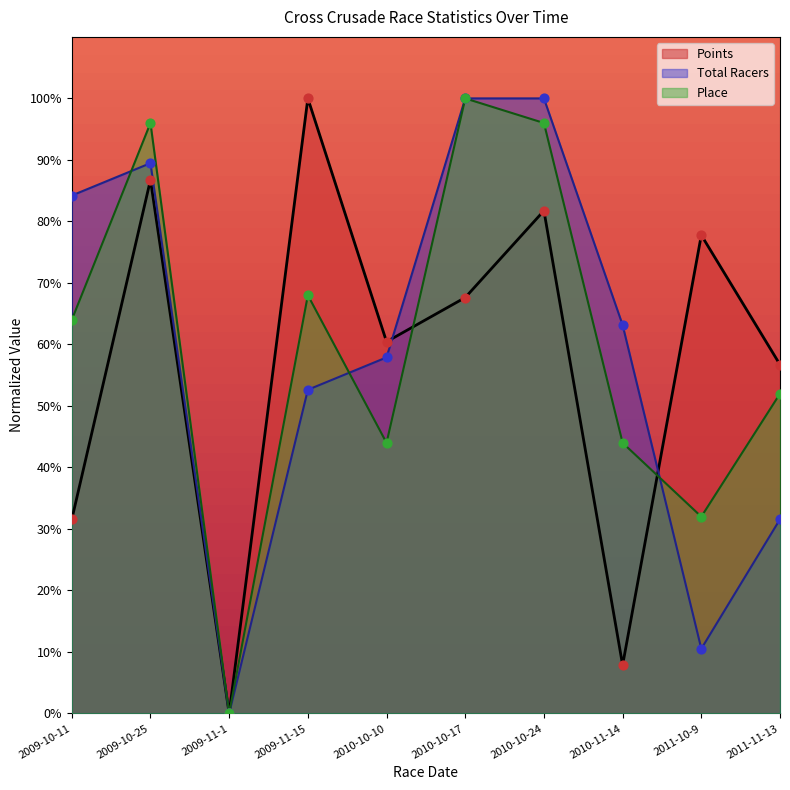

Which series contains the lowest Y value?

Points